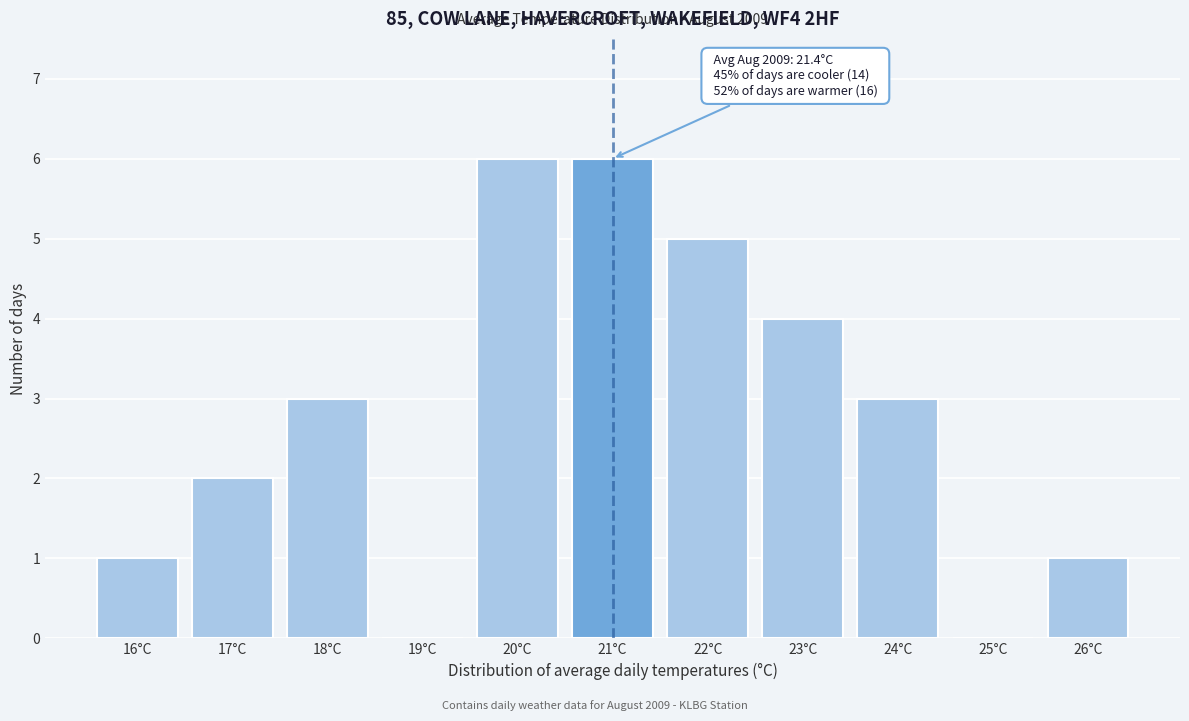

Reading left to right, extract all data points from this chart.

16°C=1	17°C=2	18°C=3	19°C=0	20°C=6	21°C=6	22°C=5	23°C=4	24°C=3	25°C=0	26°C=1